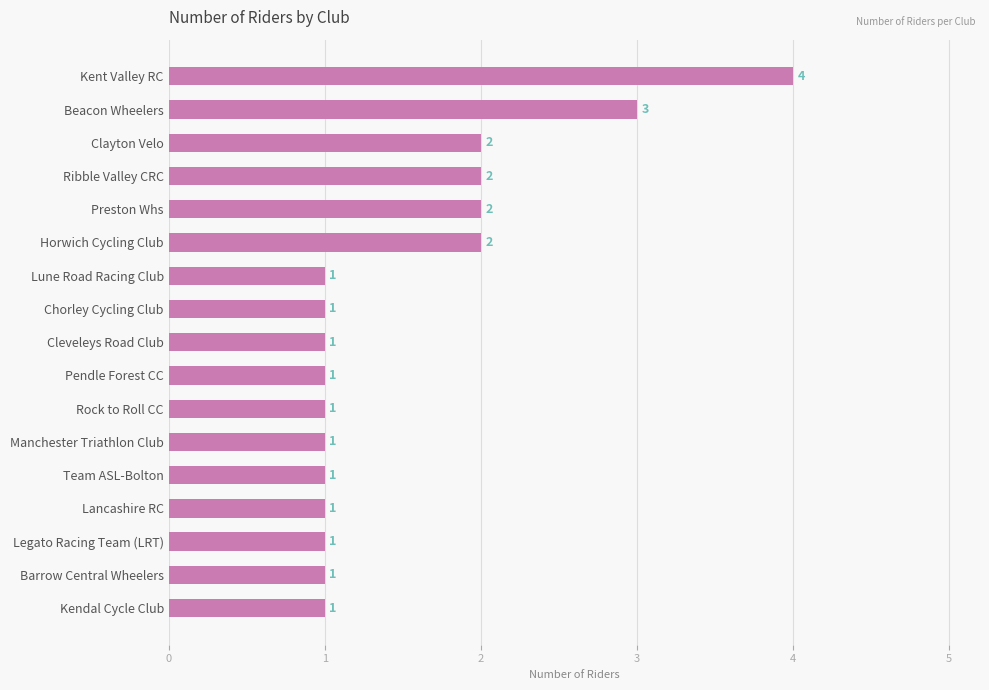

Approximately how many times larger is the value at Beacon Wheelers compared to Kent Valley RC?

0.8